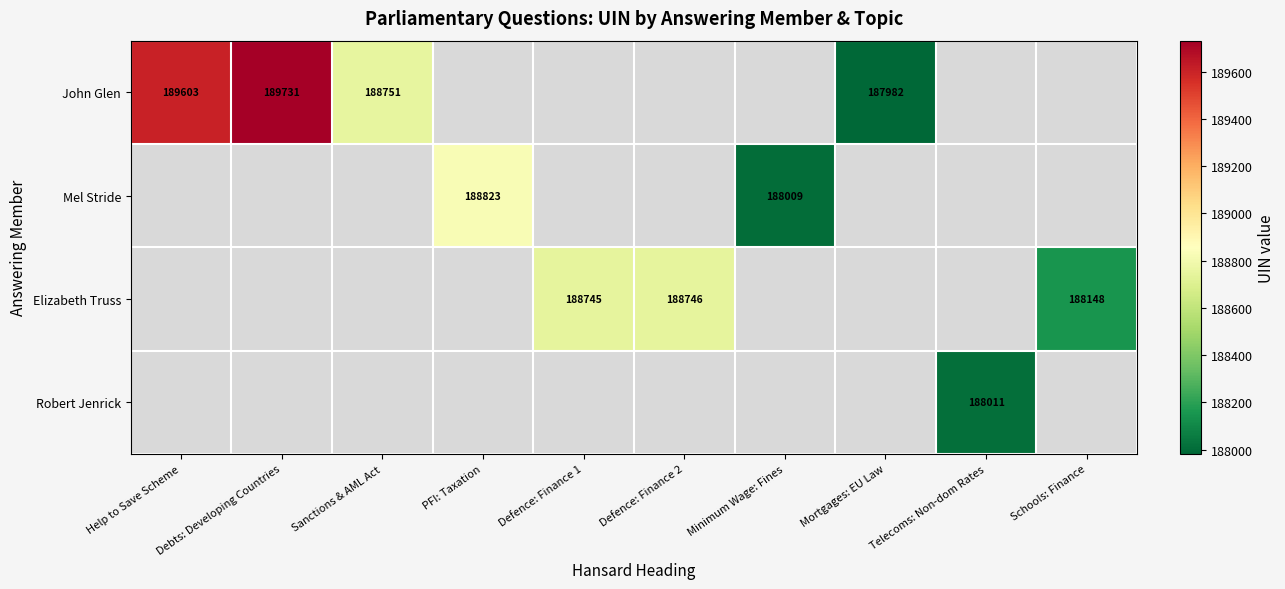

The value of John Glen at Help to Save Scheme is 252833. True or false?

False